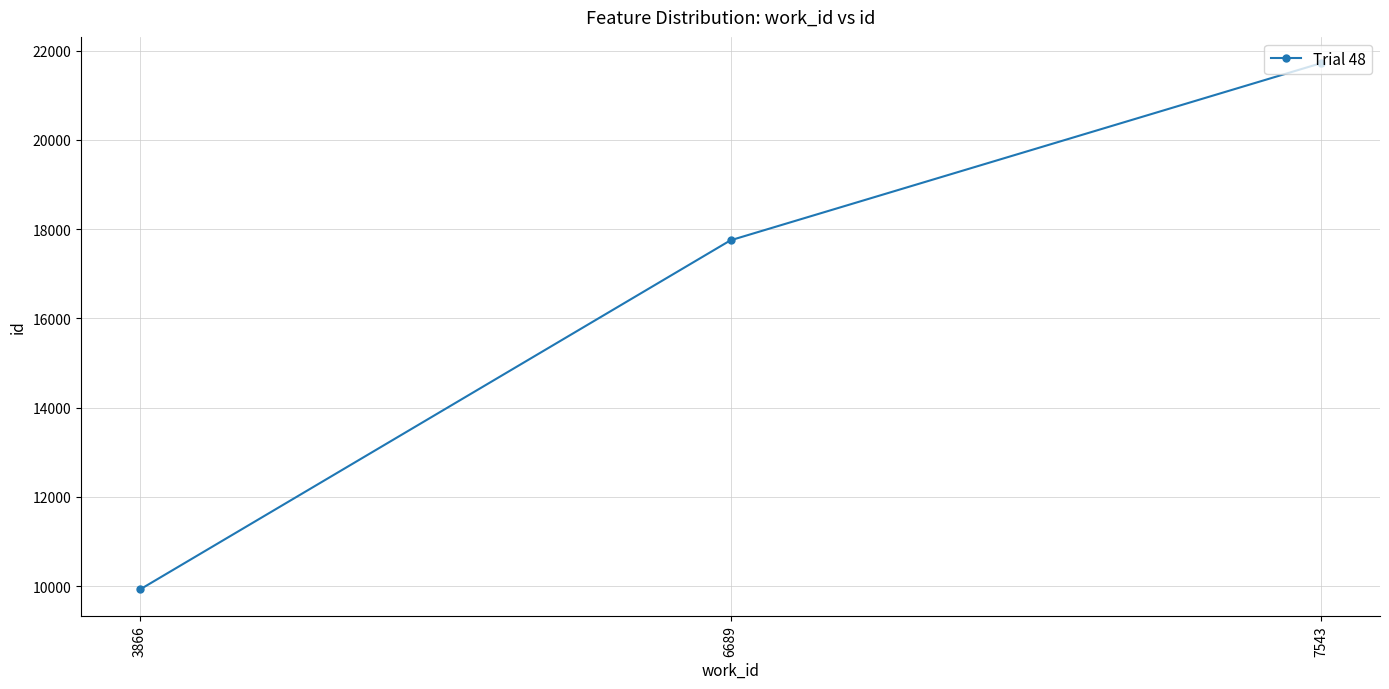

Does the chart have visible grid lines?

Yes